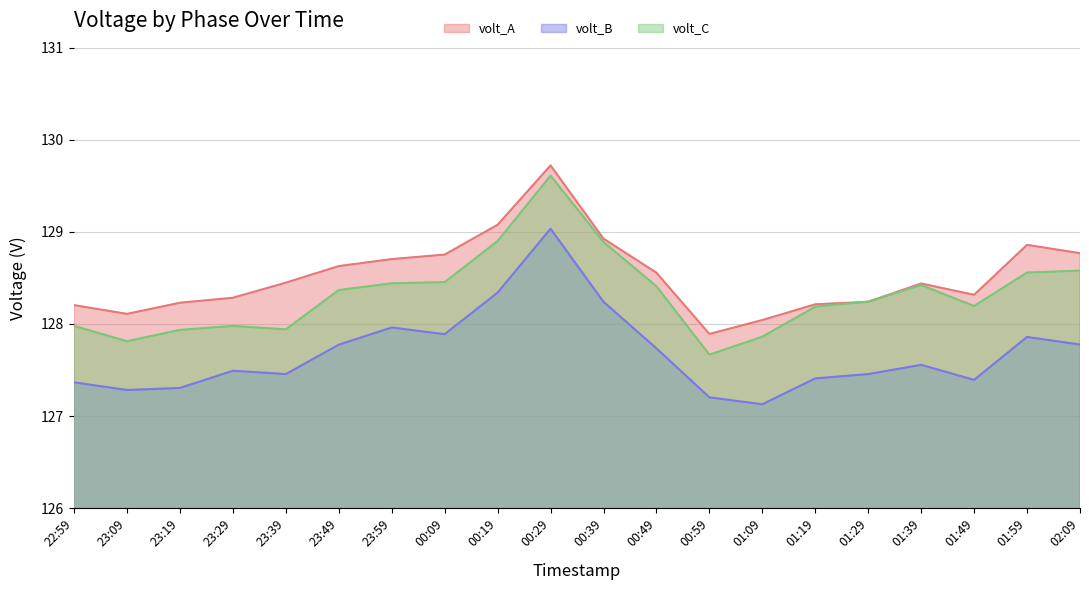

Rank the categories by volt_A value from highest to lowest.

00:29, 00:19, 00:39, 01:59, 02:09, 00:09, 23:59, 23:49, 00:49, 23:39, 01:39, 01:49, 23:29, 01:29, 23:19, 01:19, 22:59, 23:09, 01:09, 00:59